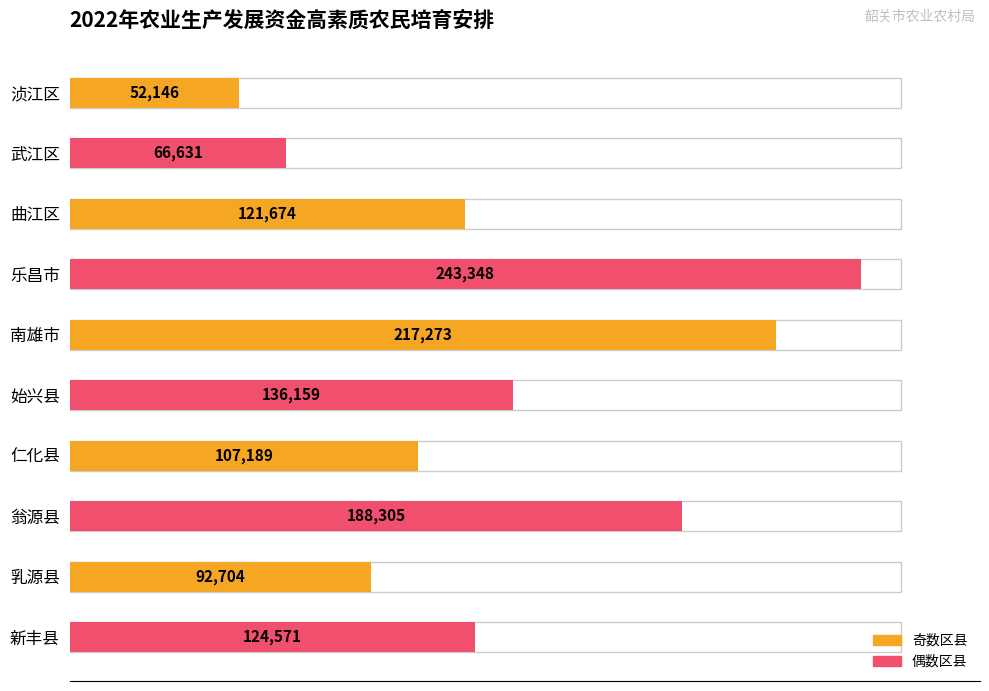

Reading right to left, what are all the values shown in this chart?

新丰县=124571	乳源县=92704	翁源县=188305	仁化县=107189	始兴县=136159	南雄市=217273	乐昌市=243348	曲江区=121674	武江区=66631	浈江区=52146